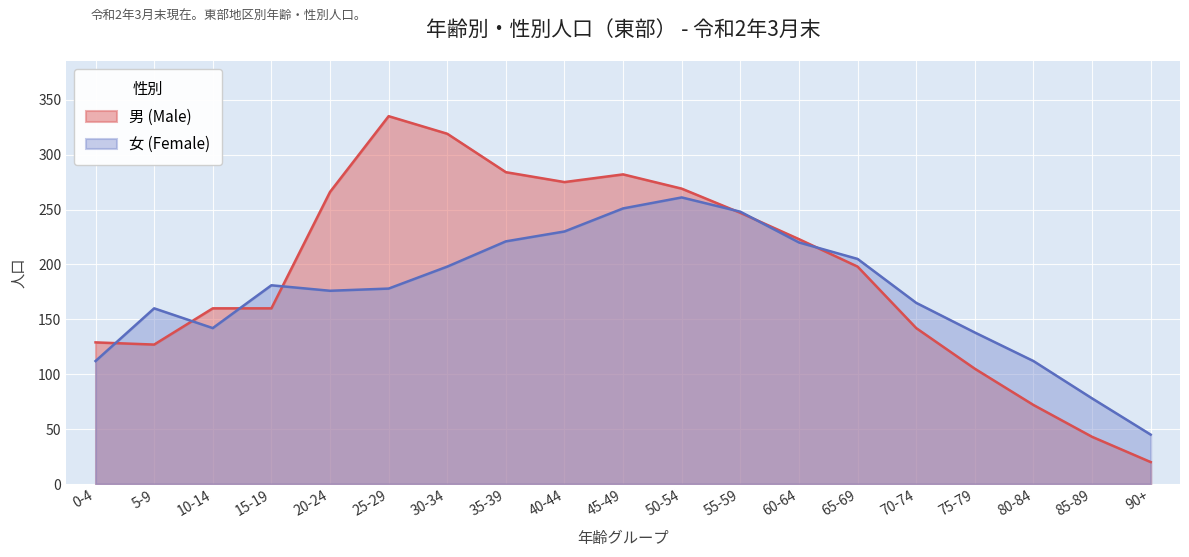

Does the chart display data point markers on the line(s)?

No